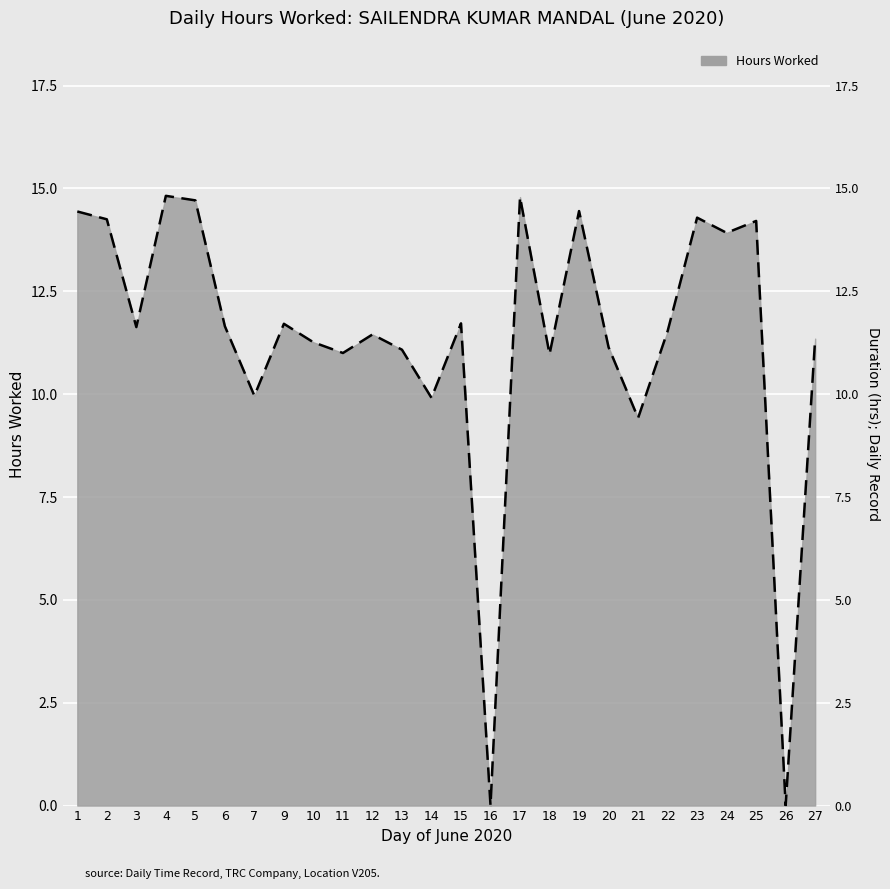

Reading left to right, transcribe all the data shown in this chart.

1=14.4	2=14.2	3=11.6	4=14.8	5=14.7	6=11.7	7=10.0	9=11.7	10=11.3	11=11.0	12=11.4	13=11.1	14=9.9	15=11.7	16=0.0	17=14.8	18=11.0	19=14.4	20=11.1	21=9.4	22=11.5	23=14.3	24=13.9	25=14.2	26=0.0	27=11.3